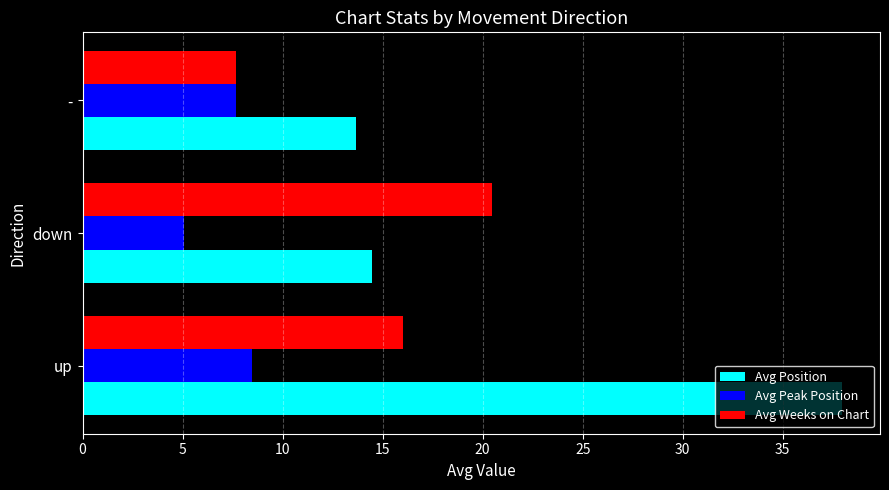

What value does the Avg Weeks on Chart series have at up?

16.0